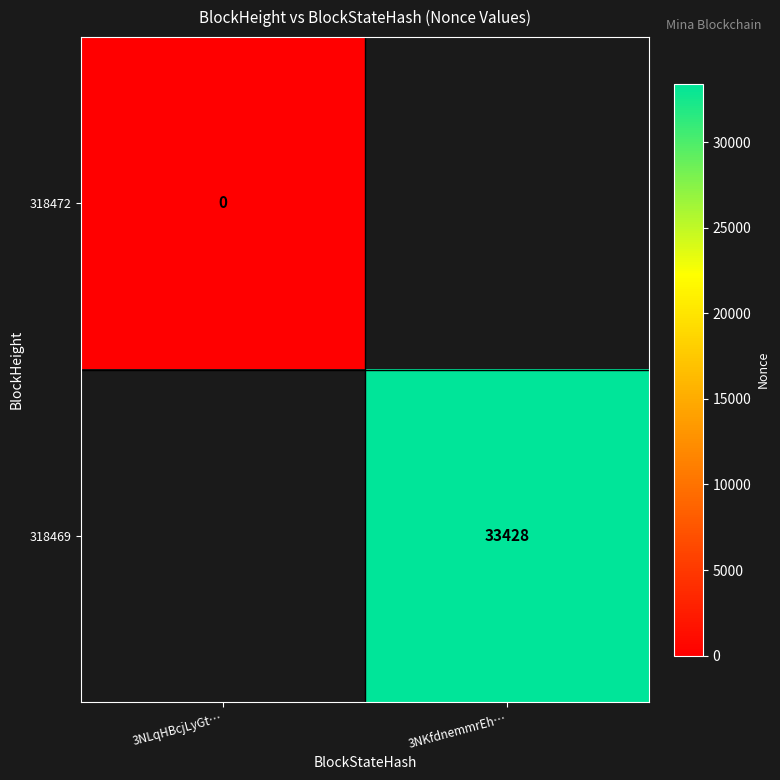

Is it true that 318469 equals 33428 at 3NKfdnemmrEh…?

True